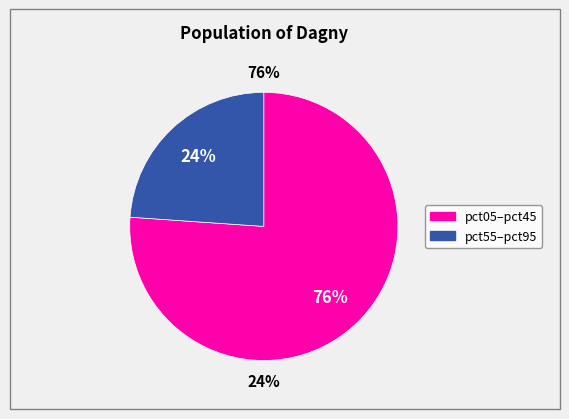

To the nearest percent, what is the combined percentage of pct85 and pct65?

10%